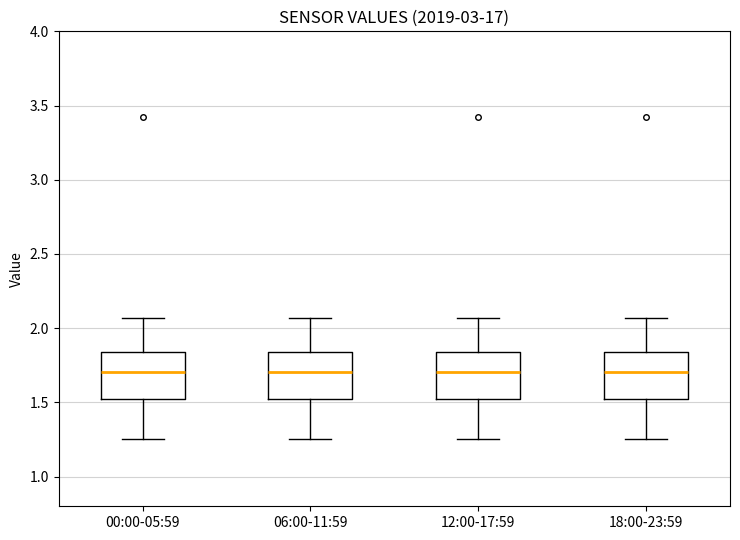

Reading left to right, read every box against the y-axis: the position of its median line, the range the box covers, and the ends of its whiskers. The values are not printed on the chart, so give them approximately, as read against the axis.

00:00-05:59: median 1.70, box 1.50 to 1.85, whiskers 1.25 to 2.05
06:00-11:59: median 1.70, box 1.50 to 1.85, whiskers 1.25 to 2.05
12:00-17:59: median 1.70, box 1.50 to 1.85, whiskers 1.25 to 2.05
18:00-23:59: median 1.70, box 1.50 to 1.85, whiskers 1.25 to 2.05